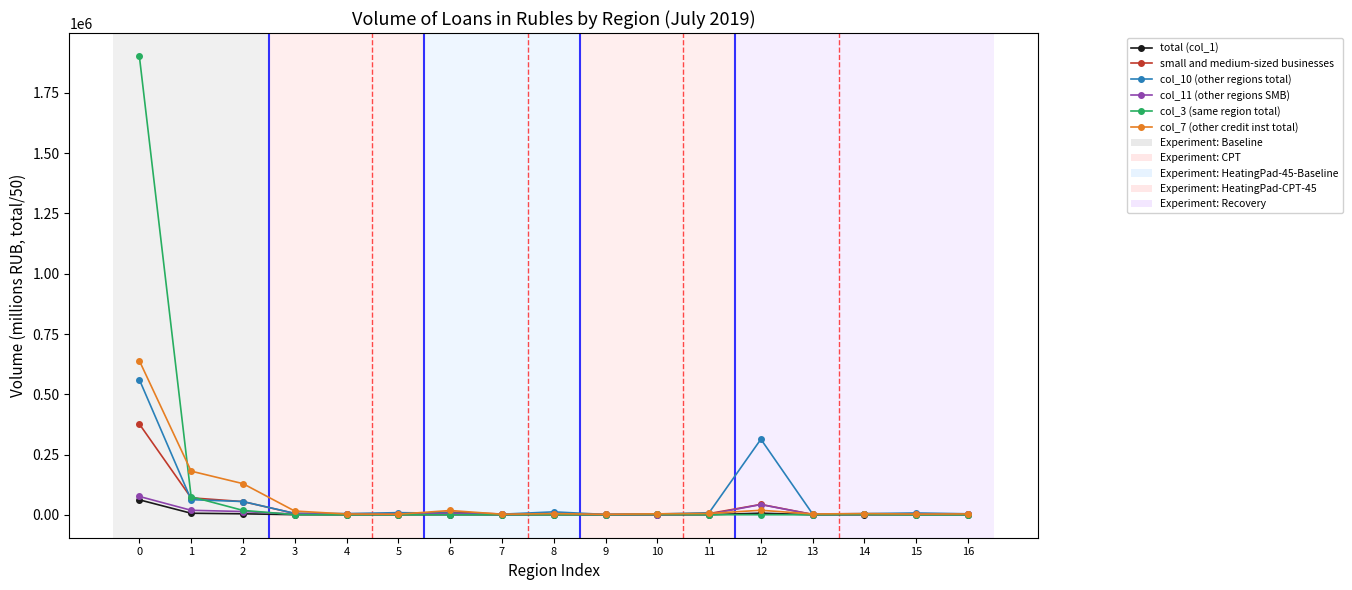

How many categories are shown in the chart?

17